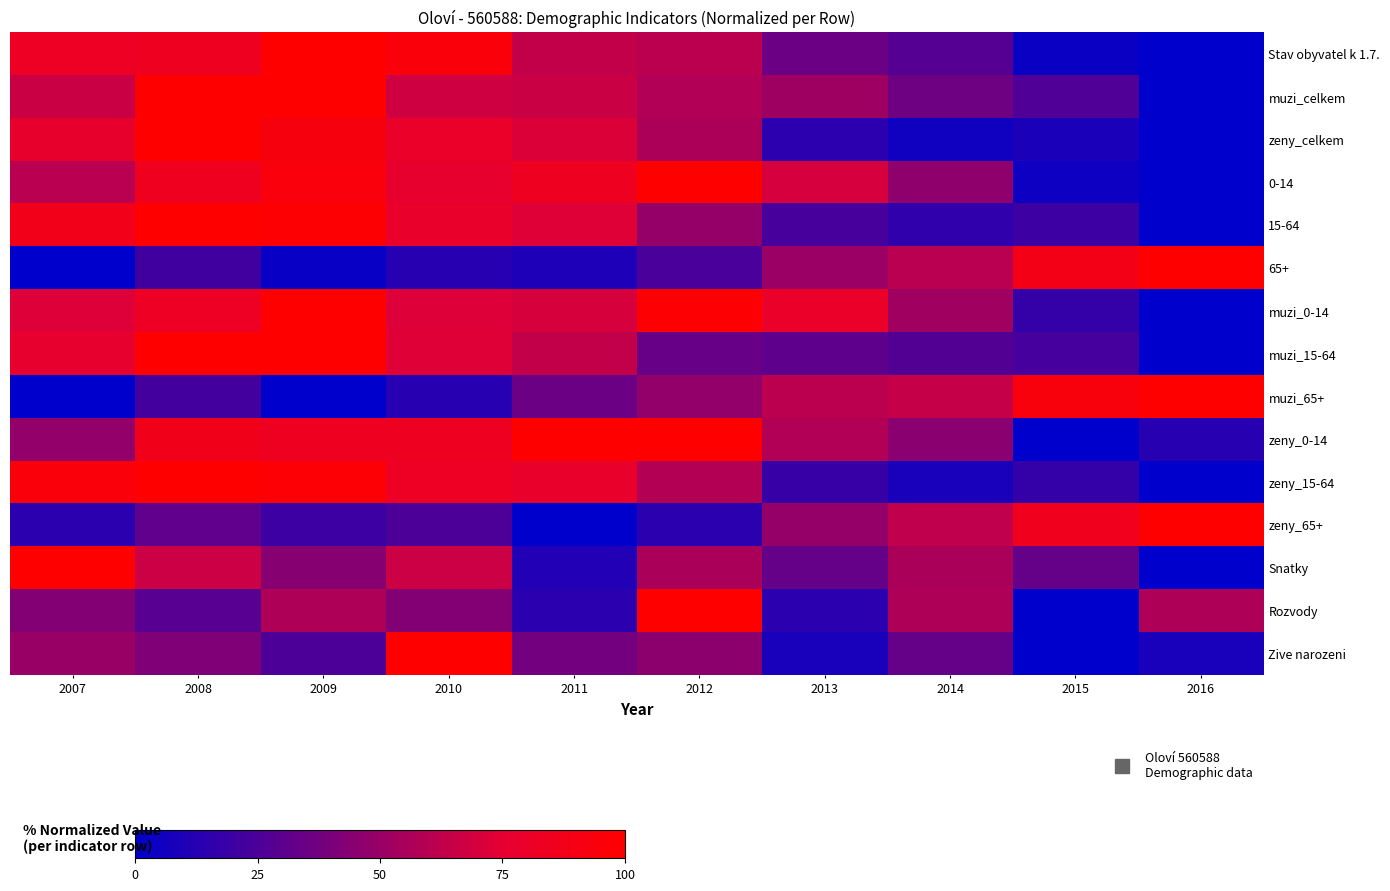

Reading left to right, extract all data points from this chart.

Stav obyvatel k 1.7.: 2007=82.7	2008=84.0	2009=100.0	2010=94.4	2011=63.6	2012=61.1	2013=35.2	2014=27.8	2015=3.7	2016=0.0
muzi_celkem: 2007=66.3	2008=100.0	2009=100.0	2010=67.5	2011=66.3	2012=57.8	2013=51.8	2014=36.1	2015=26.5	2016=0.0
zeny_celkem: 2007=77.8	2008=100.0	2009=92.6	2010=79.6	2011=72.2	2012=56.5	2013=14.8	2014=5.6	2015=9.3	2016=0.0
0-14: 2007=60.6	2008=84.8	2009=93.9	2010=77.3	2011=83.3	2012=100.0	2013=69.7	2014=47.0	2015=4.5	2016=0.0
15-64: 2007=87.4	2008=100.0	2009=98.4	2010=78.7	2011=72.7	2012=48.6	2013=23.5	2014=15.8	2015=19.7	2016=0.0
65+: 2007=0.0	2008=21.3	2009=3.3	2010=13.1	2011=9.8	2012=24.6	2013=50.8	2014=60.7	2015=88.5	2016=100.0
muzi_0-14: 2007=72.5	2008=82.5	2009=100.0	2010=72.5	2011=70.0	2012=97.5	2013=80.0	2014=52.5	2015=17.5	2016=0.0
muzi_15-64: 2007=77.0	2008=100.0	2009=100.0	2010=73.0	2011=63.5	2012=33.8	2013=31.1	2014=27.0	2015=23.0	2016=0.0
muzi_65+: 2007=0.0	2008=22.6	2009=0.0	2010=12.9	2011=35.5	2012=48.4	2013=61.3	2014=64.5	2015=93.5	2016=100.0
zeny_0-14: 2007=48.4	2008=87.1	2009=83.9	2010=83.9	2011=100.0	2012=100.0	2013=58.1	2014=45.2	2015=0.0	2016=12.9
zeny_15-64: 2007=94.5	2008=100.0	2009=97.2	2010=82.6	2011=78.9	2012=58.7	2013=18.3	2014=8.3	2015=17.4	2016=0.0
zeny_65+: 2007=14.3	2008=31.4	2009=20.0	2010=25.7	2011=0.0	2012=14.3	2013=48.6	2014=62.9	2015=85.7	2016=100.0
Snatky: 2007=100.0	2008=66.7	2009=44.4	2010=66.7	2011=11.1	2012=55.6	2013=33.3	2014=55.6	2015=33.3	2016=0.0
Rozvody: 2007=42.9	2008=28.6	2009=57.1	2010=42.9	2011=14.3	2012=100.0	2013=14.3	2014=57.1	2015=0.0	2016=57.1
Zive narozeni: 2007=50.0	2008=41.7	2009=25.0	2010=100.0	2011=37.5	2012=45.8	2013=8.3	2014=33.3	2015=0.0	2016=8.3